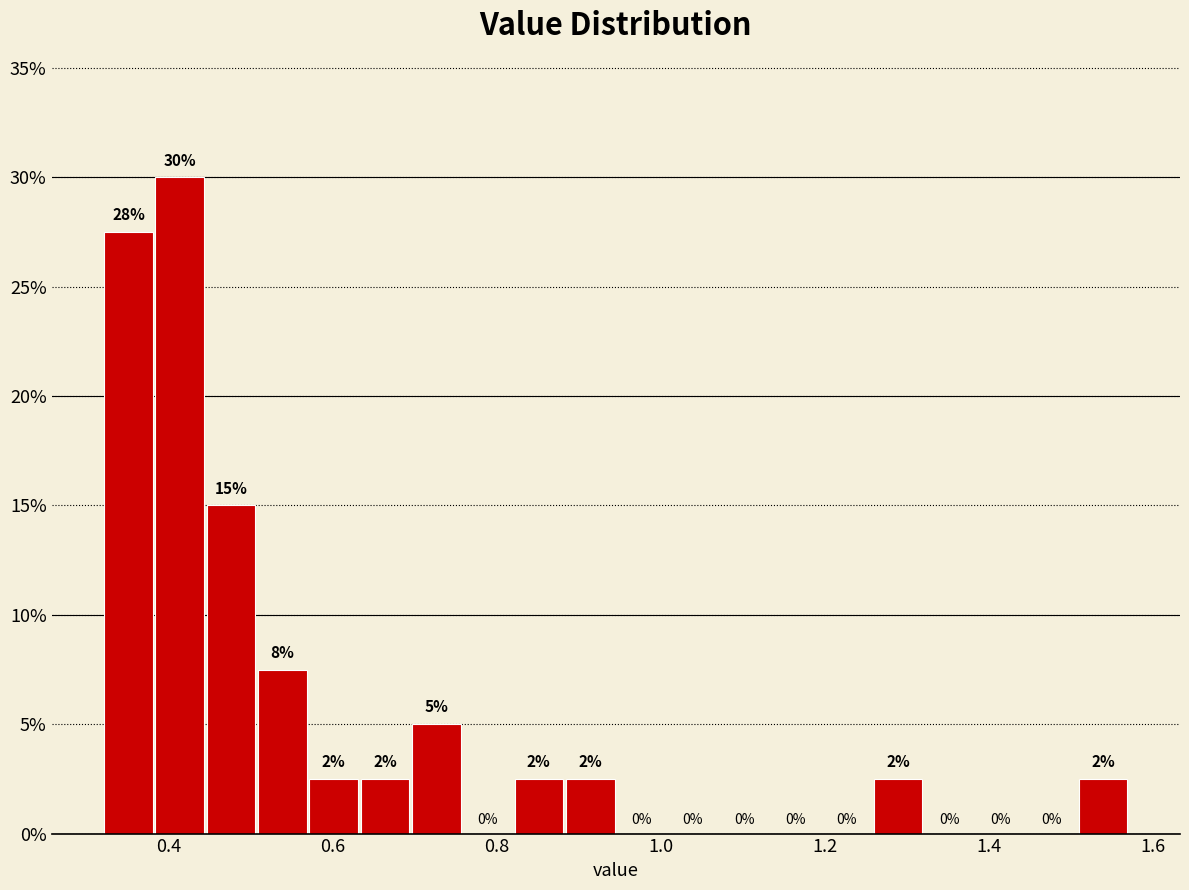

Around what value on the x-axis is the tallest bar? Give the approximate position of its centre, as read against the axis.

0.42